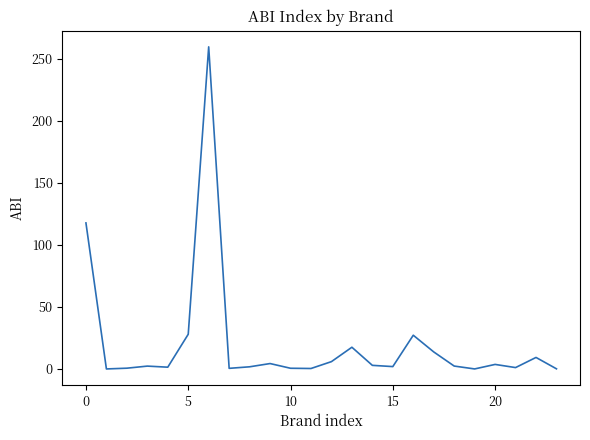

What is the greatest value displayed?

259.9